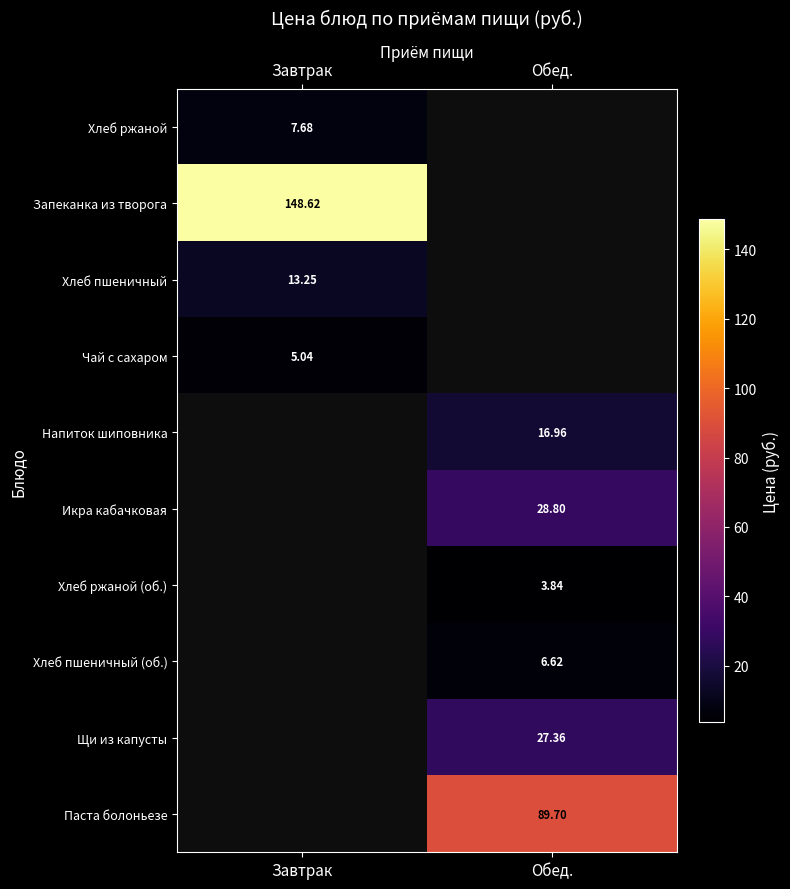

Is the value of Икра кабачковая at Обед. greater than the value of Паста болоньезе at Обед.?

No